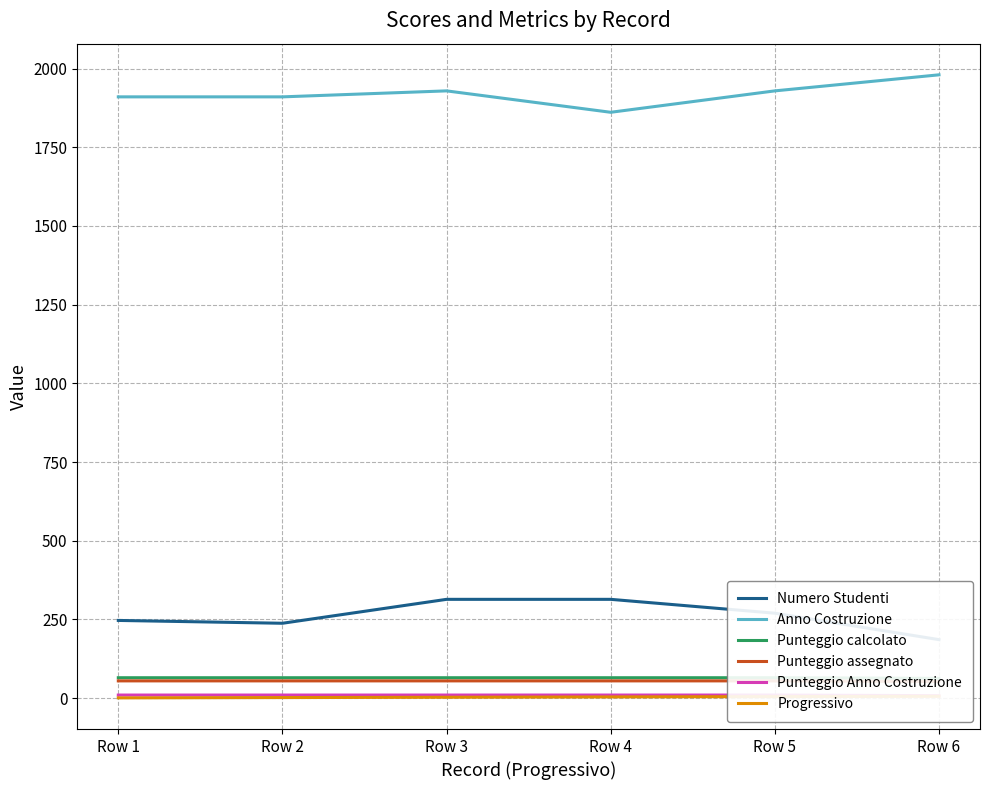

Where is Anno Costruzione nearest to the value 1920?

Row 3